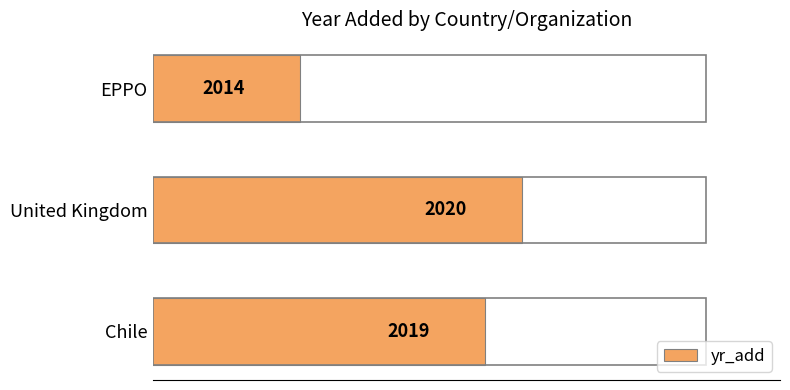

Which has a higher value, Chile or EPPO?

Chile